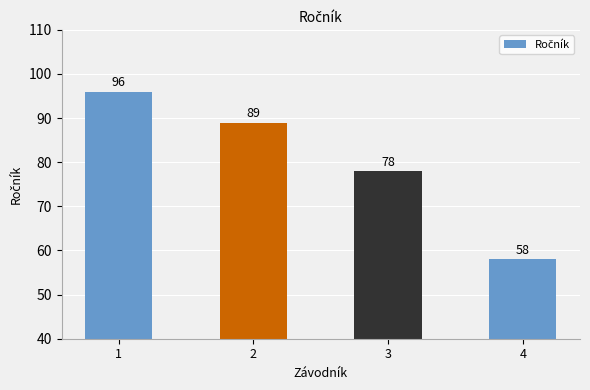

What is the difference between the maximum and minimum values?

38